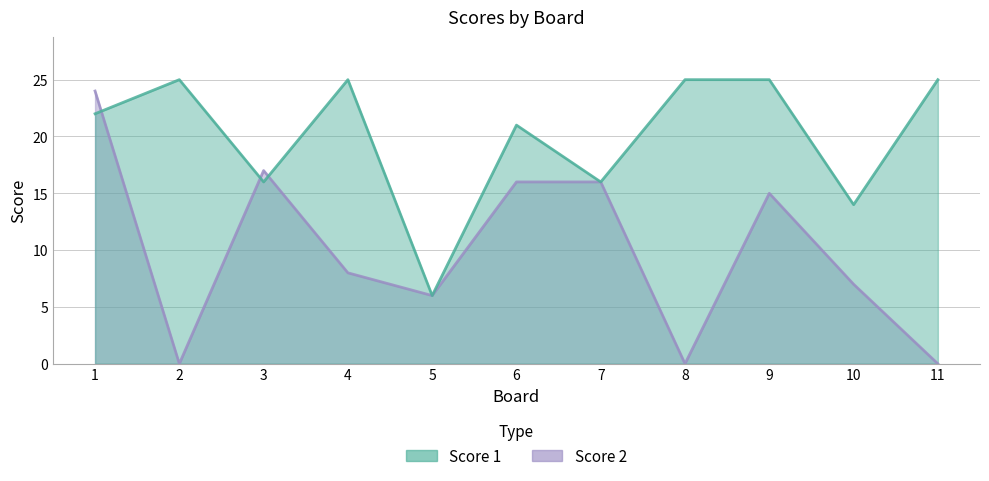

Which series changed the most between 4 and 7?

Score 1